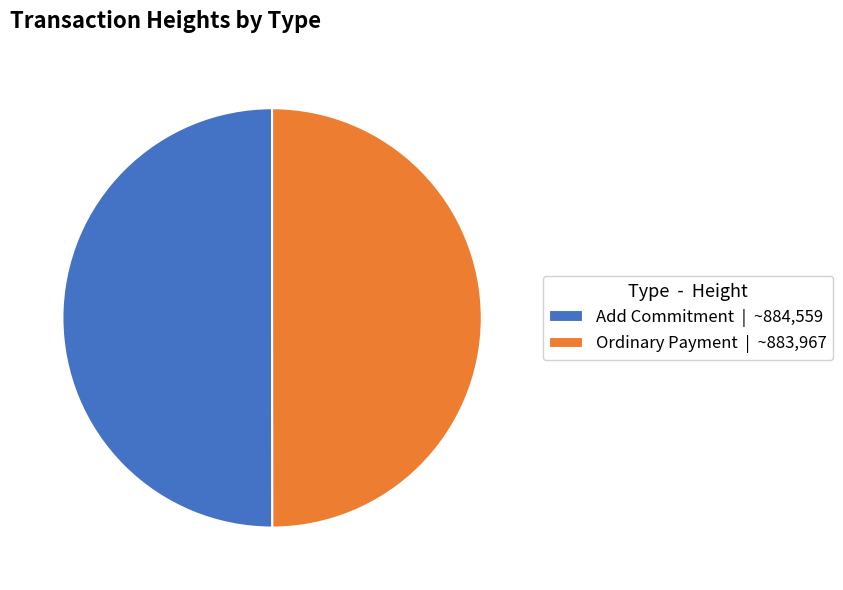

Is it true that Add Commitment | ~884,559 is 44% of the pie?

False